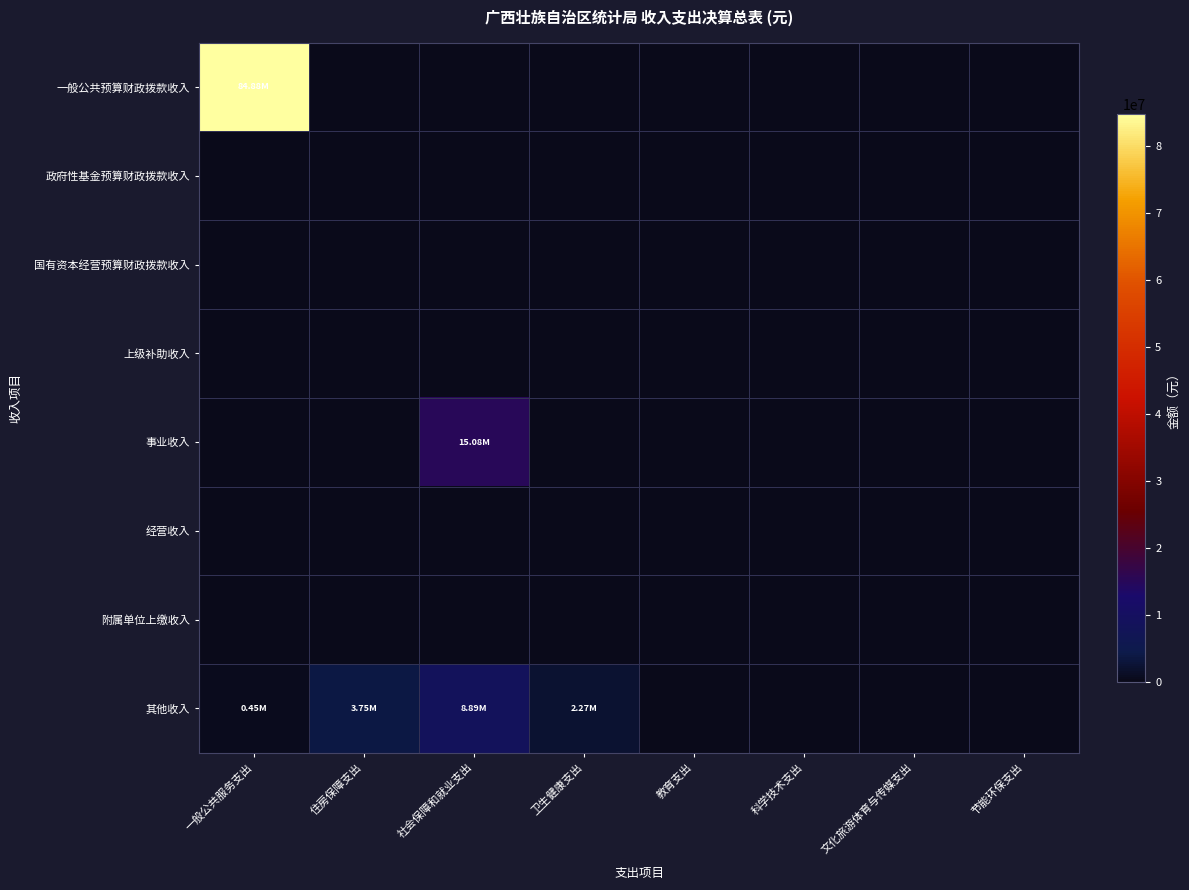

Which series changed the most between 住房保障支出 and 教育支出?

其他收入